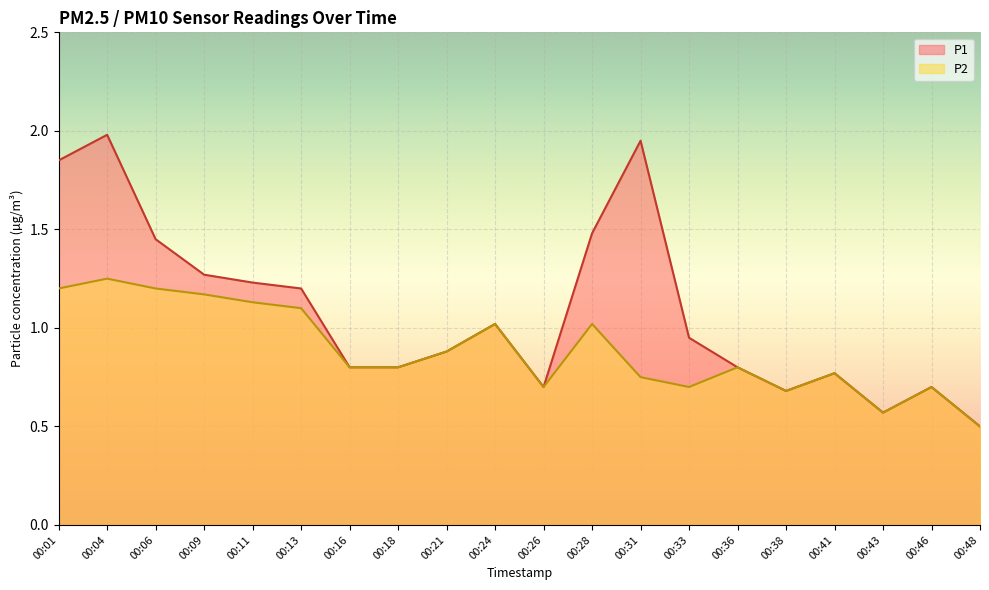

At which category does P1 reach its first local peak?

00:04